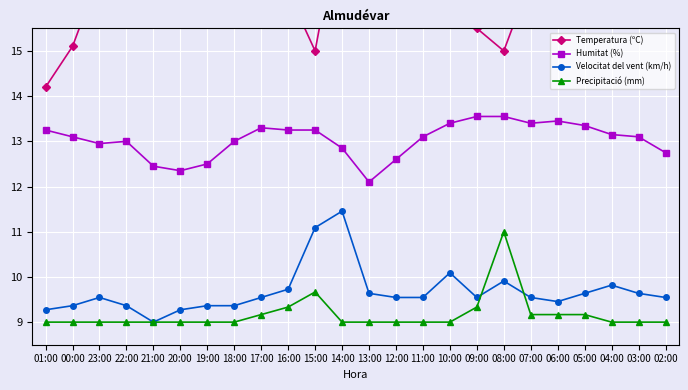

What are all the series names shown in the legend?

Temperatura (ºC), Humitat (%), Velocitat del vent (km/h), Precipitació (mm)